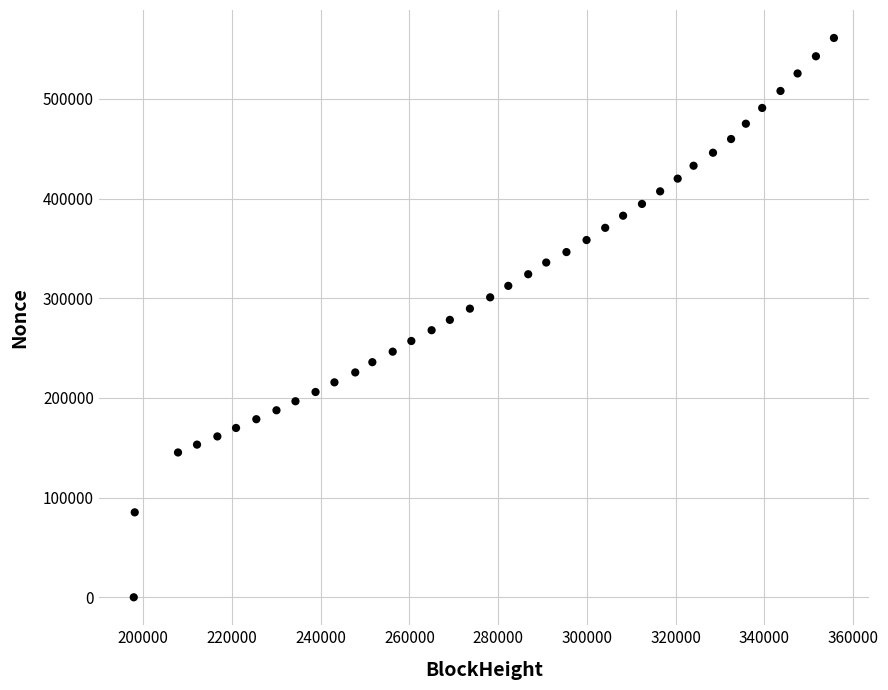

What is the range of Y values (max minus min)?

561126